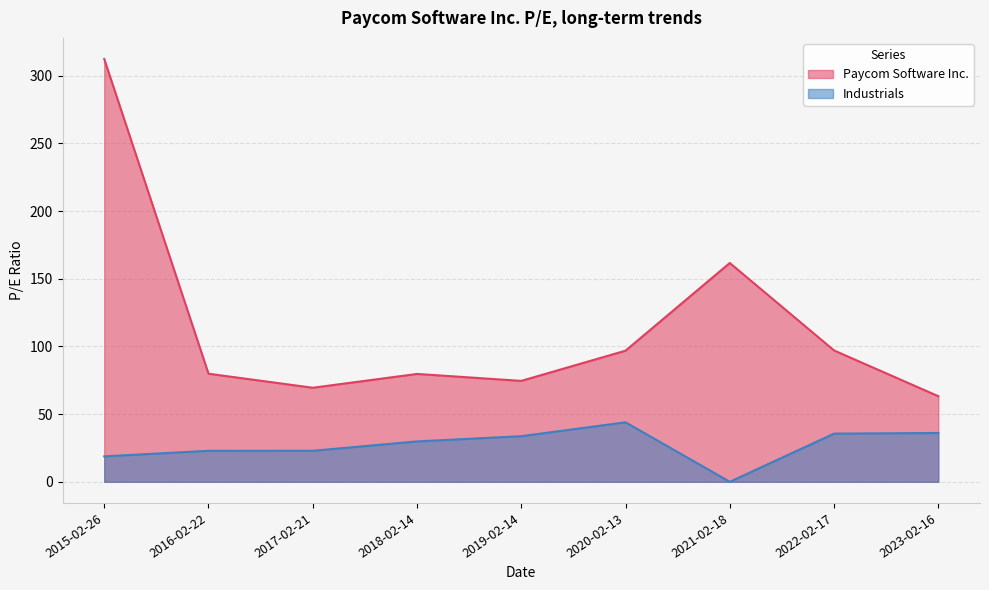

Where is Industrials nearest to the value 21?

2016-02-22